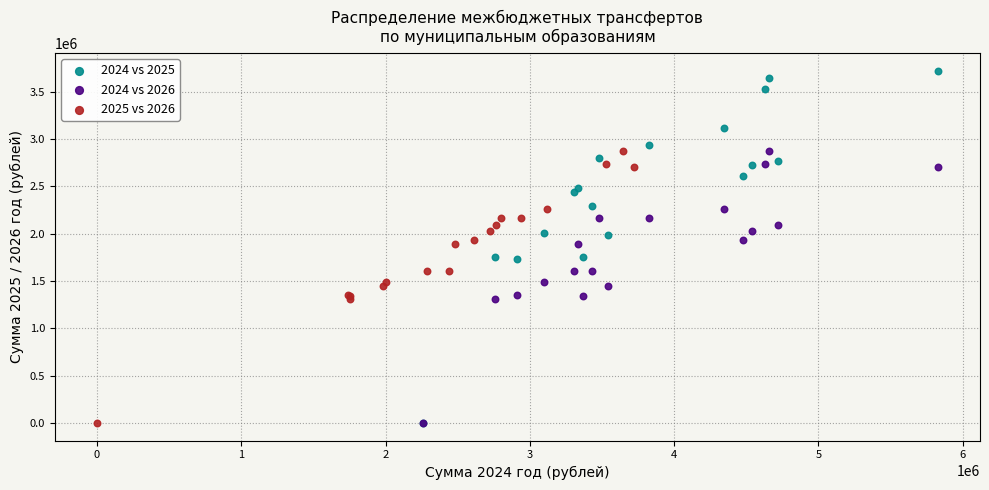

Which series reaches the maximum Y coordinate?

2024 vs 2025